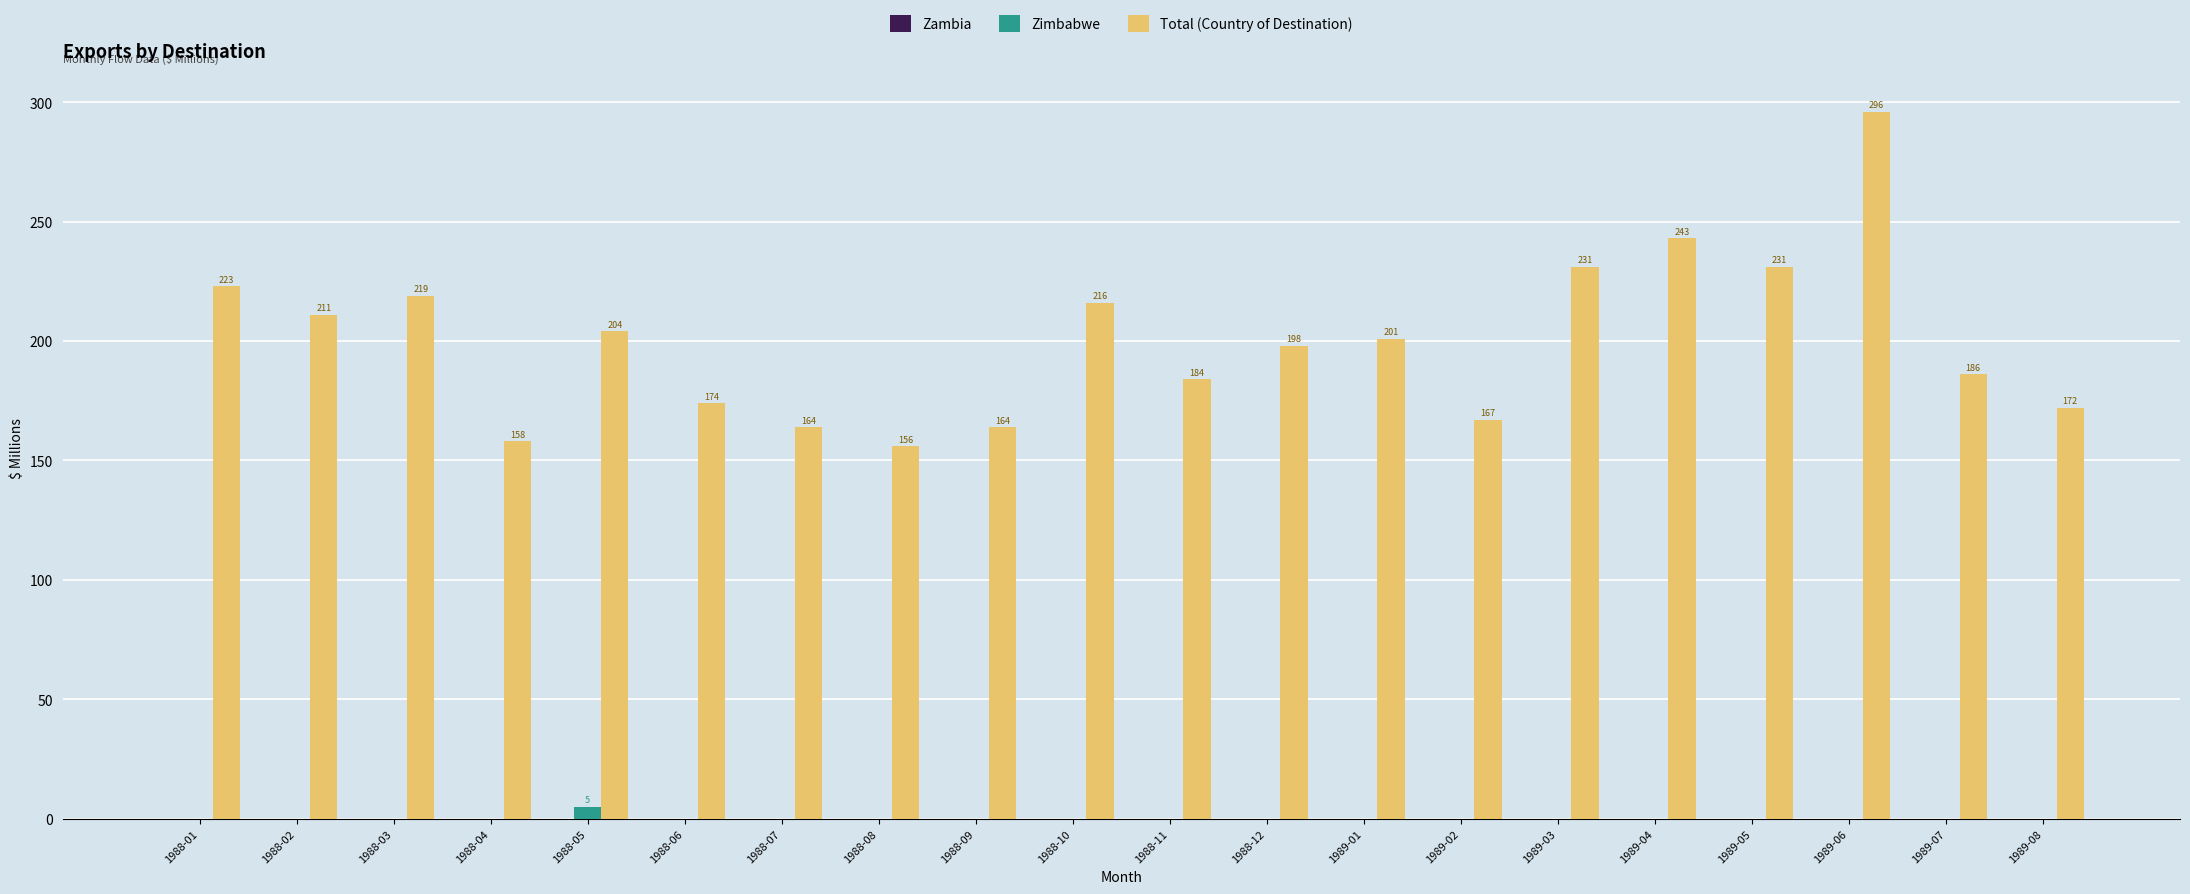

Which series has the largest total across all categories?

Total (Country of Destination)